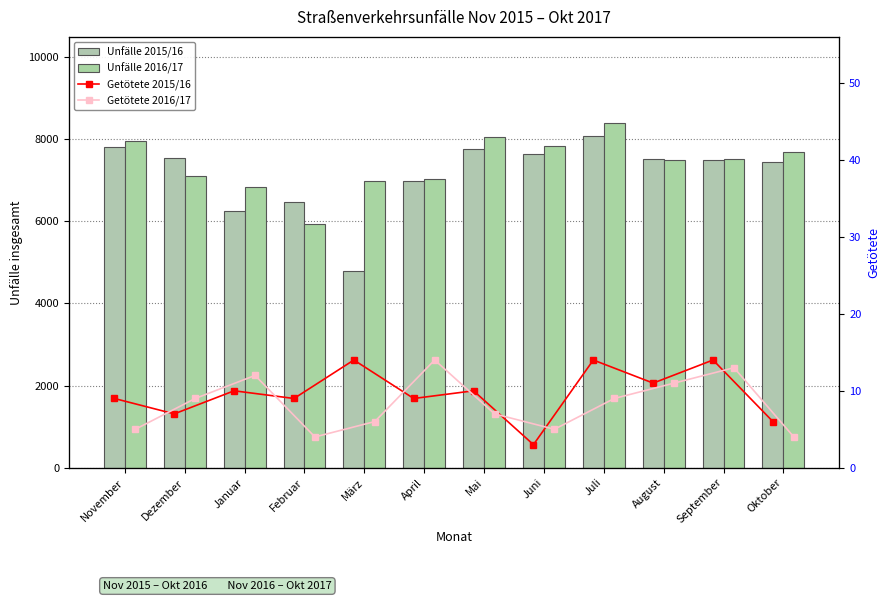

What is the value of the Unfälle 2015/16 bar at the 11th from the left?

7483